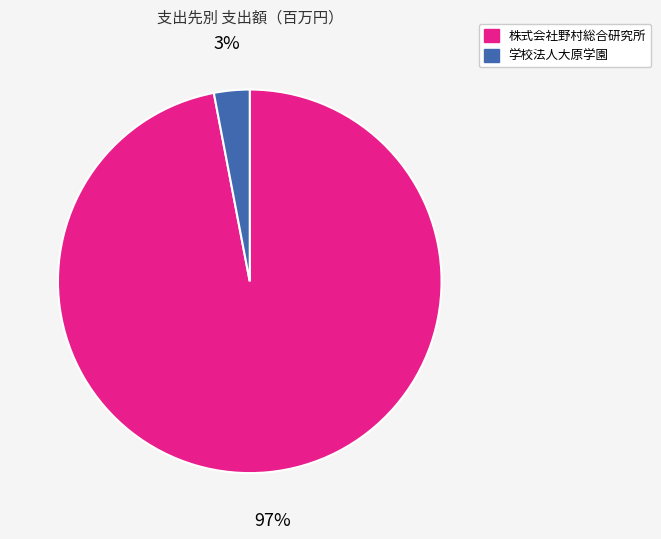

Approximately how many times larger is the value at 株式会社野村総合研究所 compared to 学校法人大原学園?

32.3